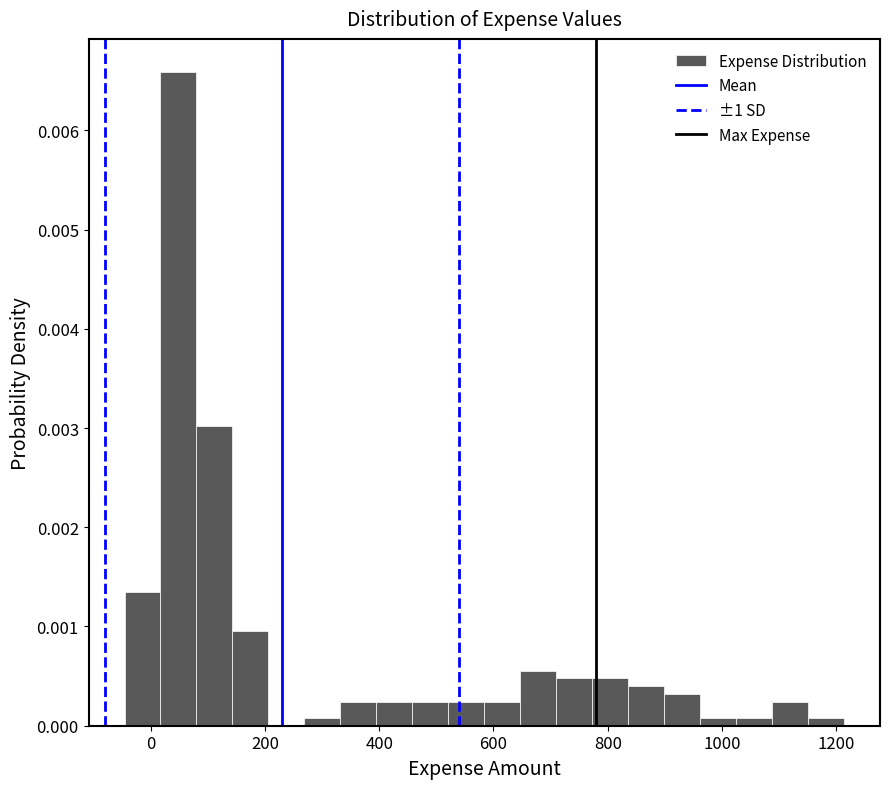

Read against the x-axis, roughly where is the centre of the tallest bar?

40